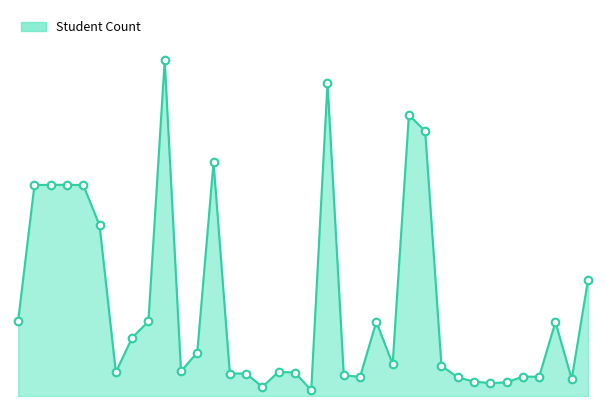

Is this an area chart (filled region under the line)?

Yes